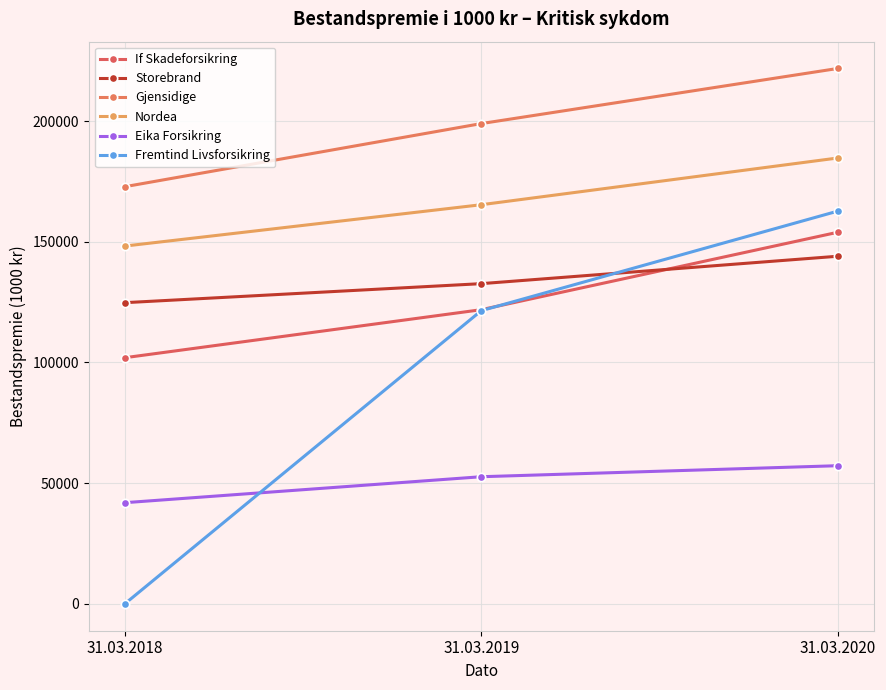

Reading right to left, what are all the values shown in this chart?

If Skadeforsikring: 153954	121870	101977
Storebrand: 144014	132656	124772
Gjensidige: 221788	198955	172801
Nordea: 184709	165345	148215
Eika Forsikring: 57259	52691	41935
Fremtind Livsforsikring: 162712	121472	0